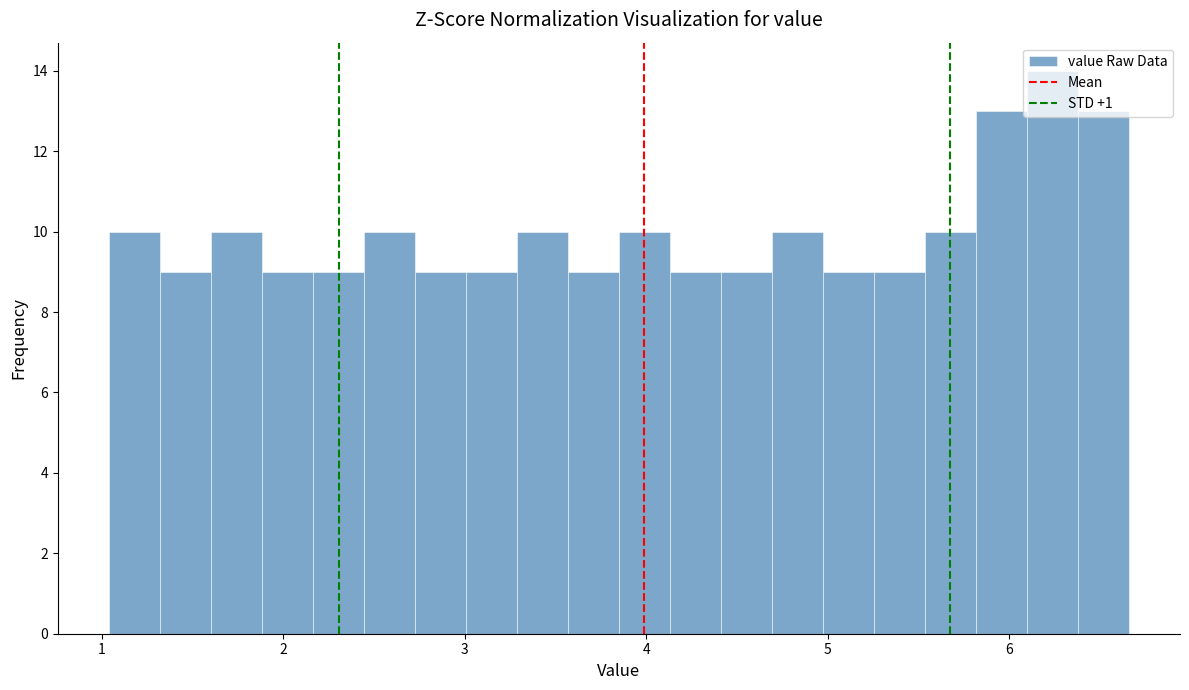

Around what value on the x-axis is the tallest bar? Give the approximate position of its centre, as read against the axis.

6.2